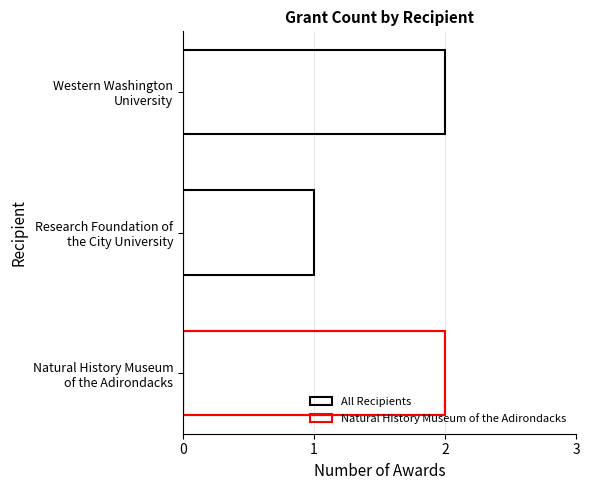

Count the values in the range 1 to 2.

3